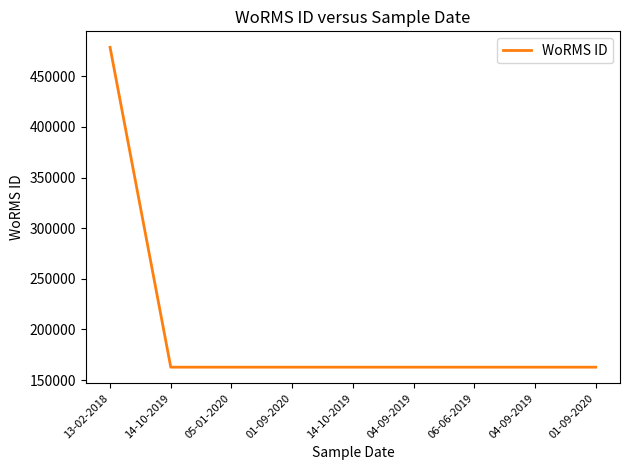

What is the value of the 2nd point from the left?

162725